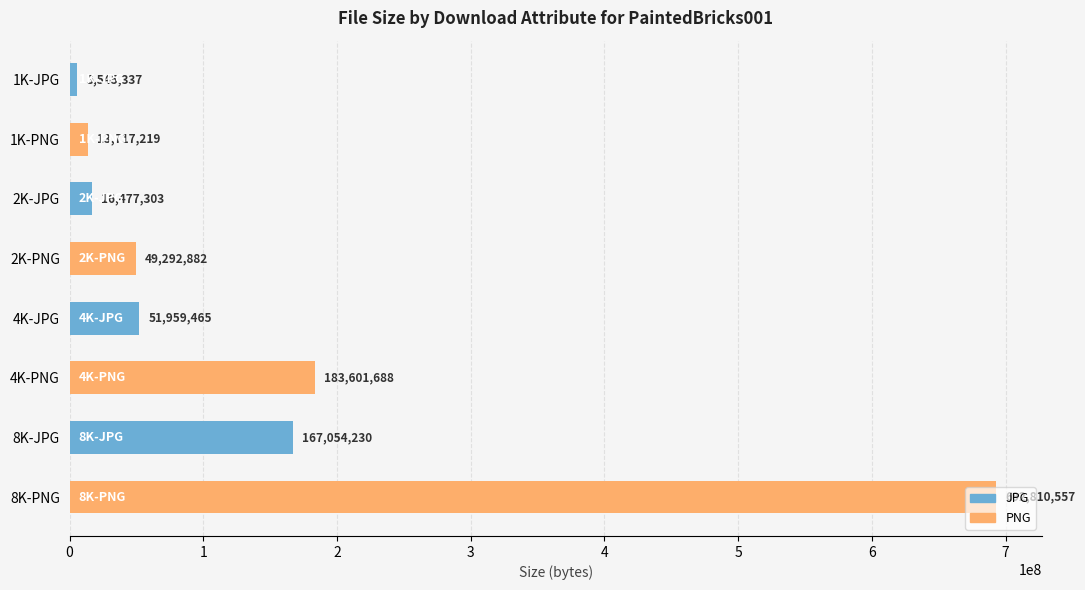

Which series has the largest total across all categories?

PNG